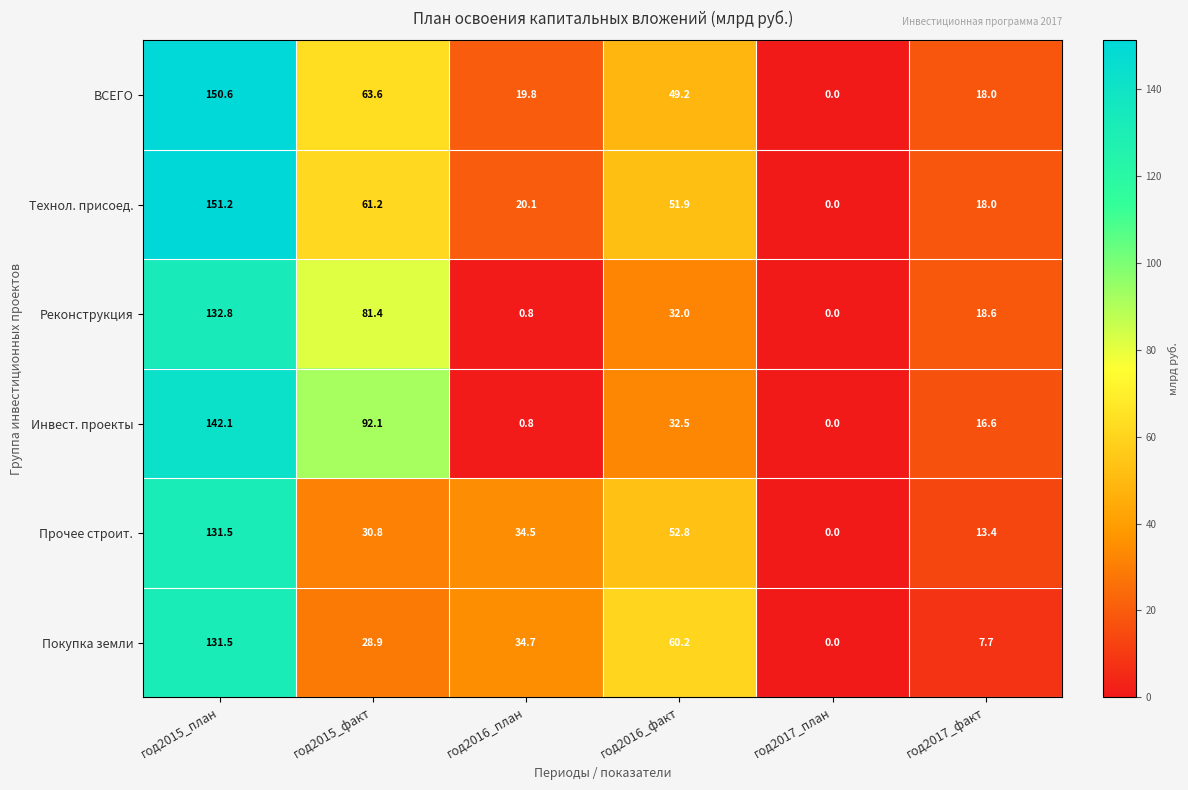

What value does the Прочее строит. series have at год2016_факт?

52.8